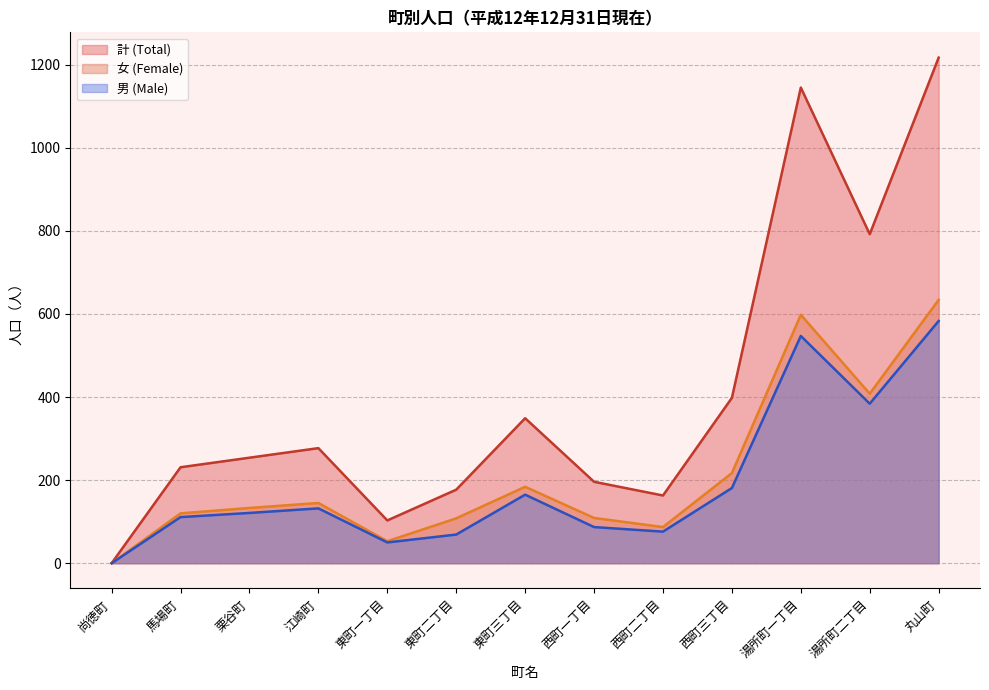

Reading left to right, extract all data points from this chart.

計 (Total): 0	231	254	277	103	177	349	196	163	398	1145	792	1217
男 (Male): 0	111	121	132	50	69	165	87	76	181	547	384	583
女 (Female): 0	120	133	145	53	108	184	109	87	217	598	408	634